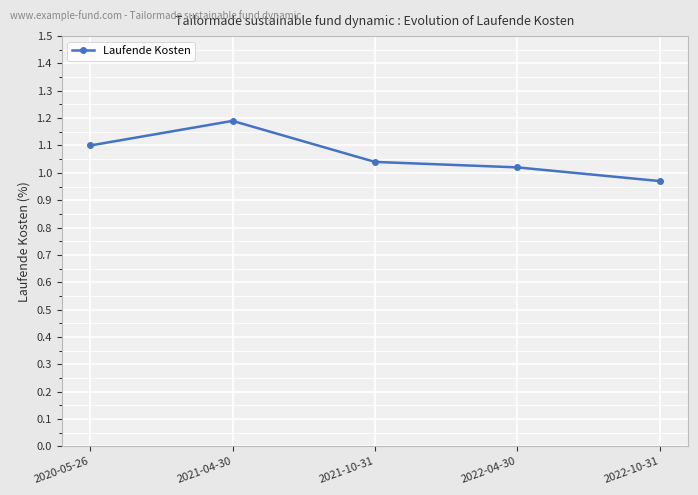

Which label corresponds to the smallest value in the chart?

2022-10-31